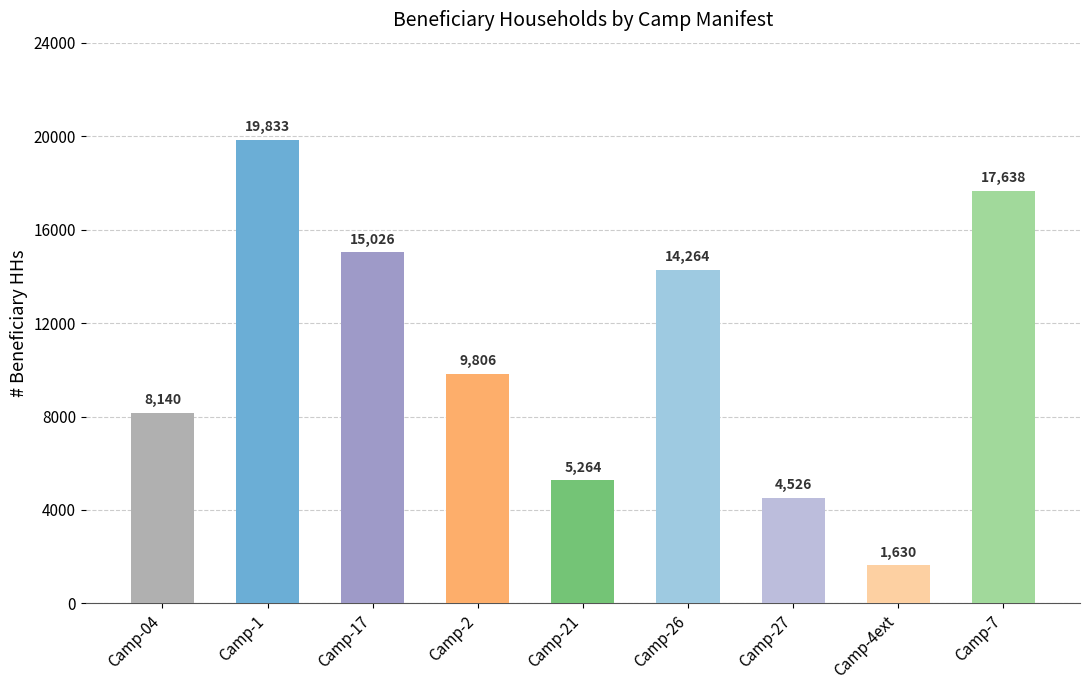

Which category has the lowest value across all series?

Camp-4ext